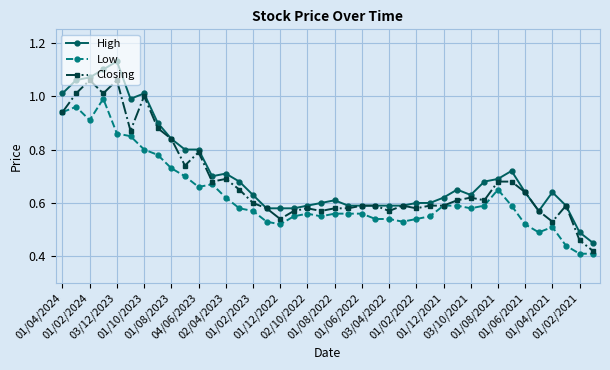

True or false: High and Low cross at least once.

False